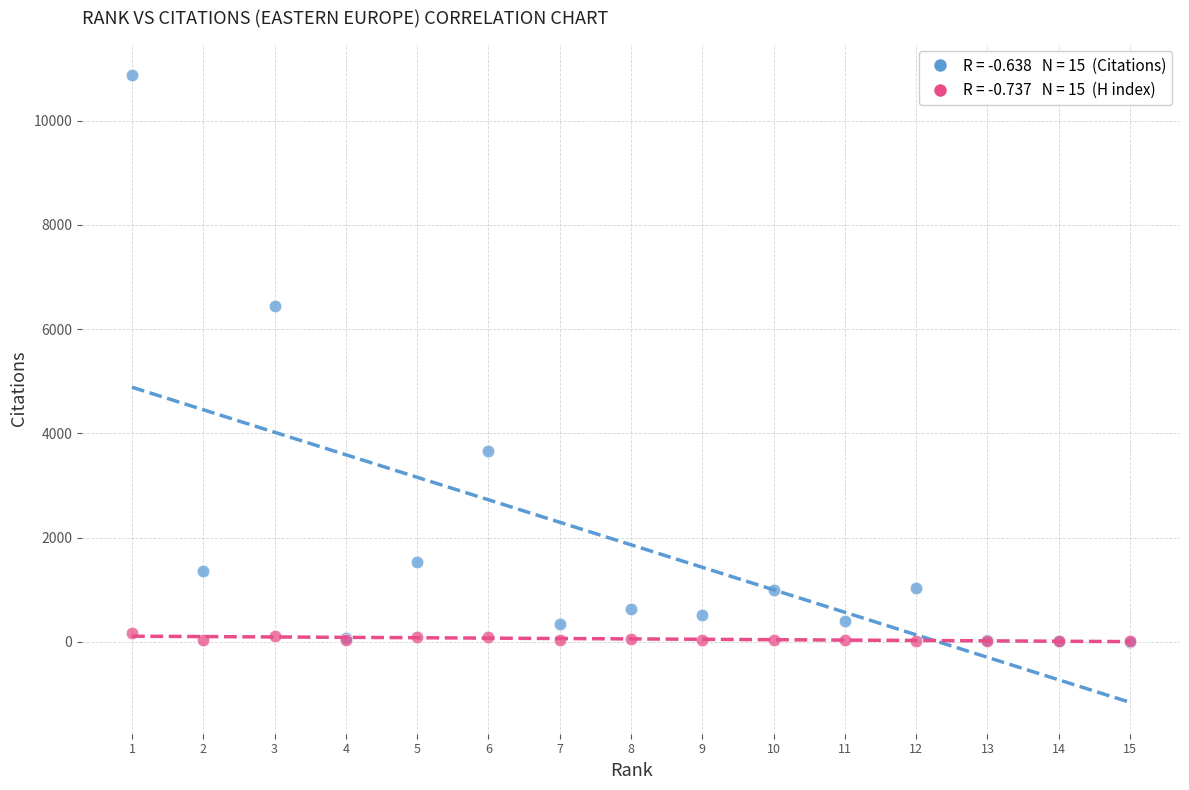

Across all series, what Y value is closest to 5438?

6452